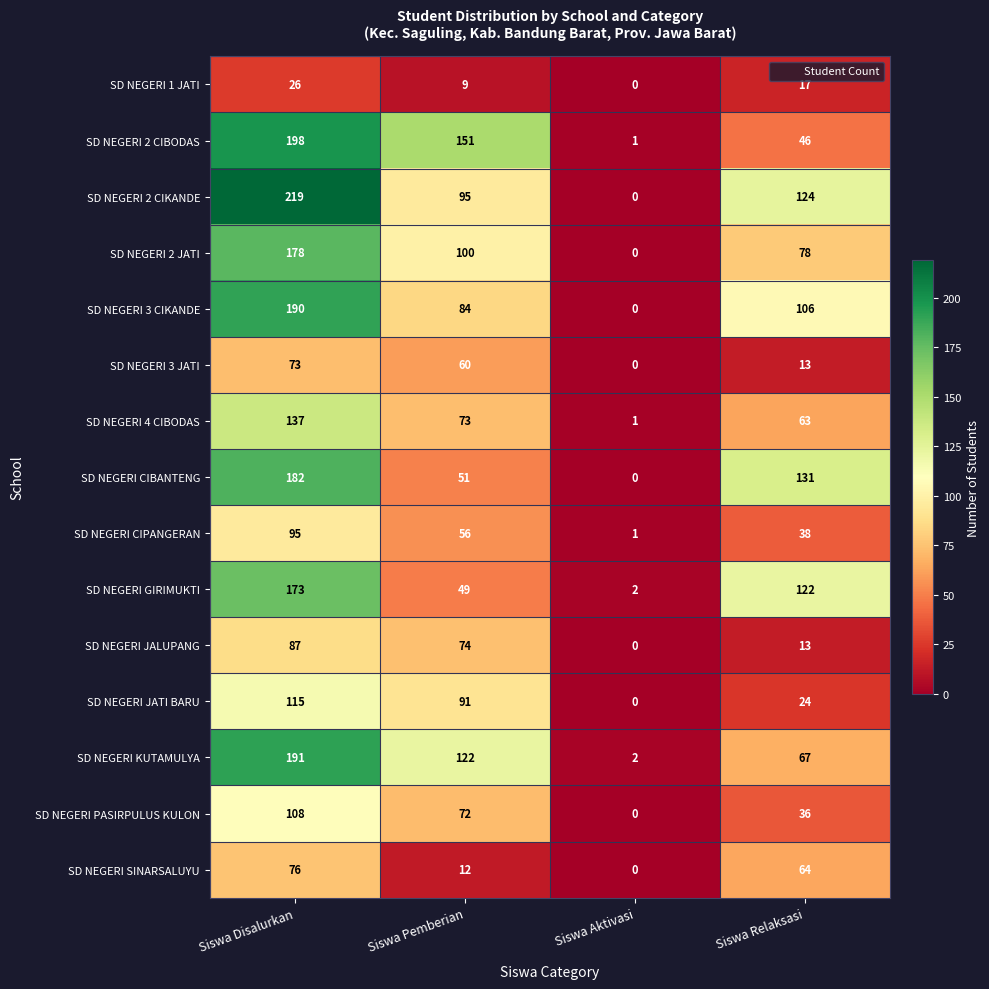

The value of SD NEGERI GIRIMUKTI at Siswa Disalurkan is 278. True or false?

False